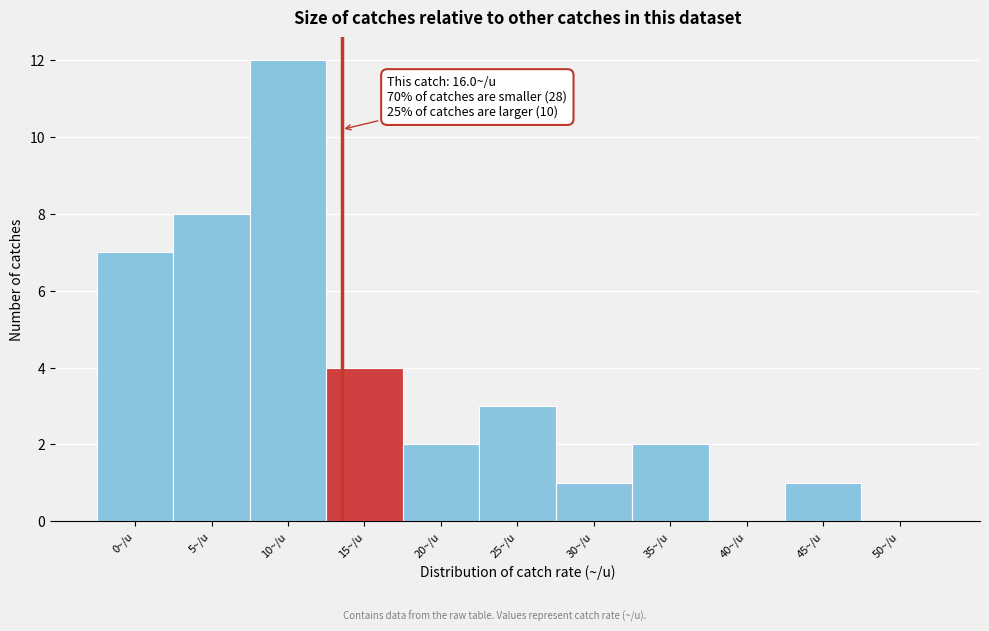

Reading left to right, transcribe all the data shown in this chart.

0~/u=7	5~/u=8	10~/u=12	15~/u=4	20~/u=2	25~/u=3	30~/u=1	35~/u=2	40~/u=0	45~/u=1	50~/u=0